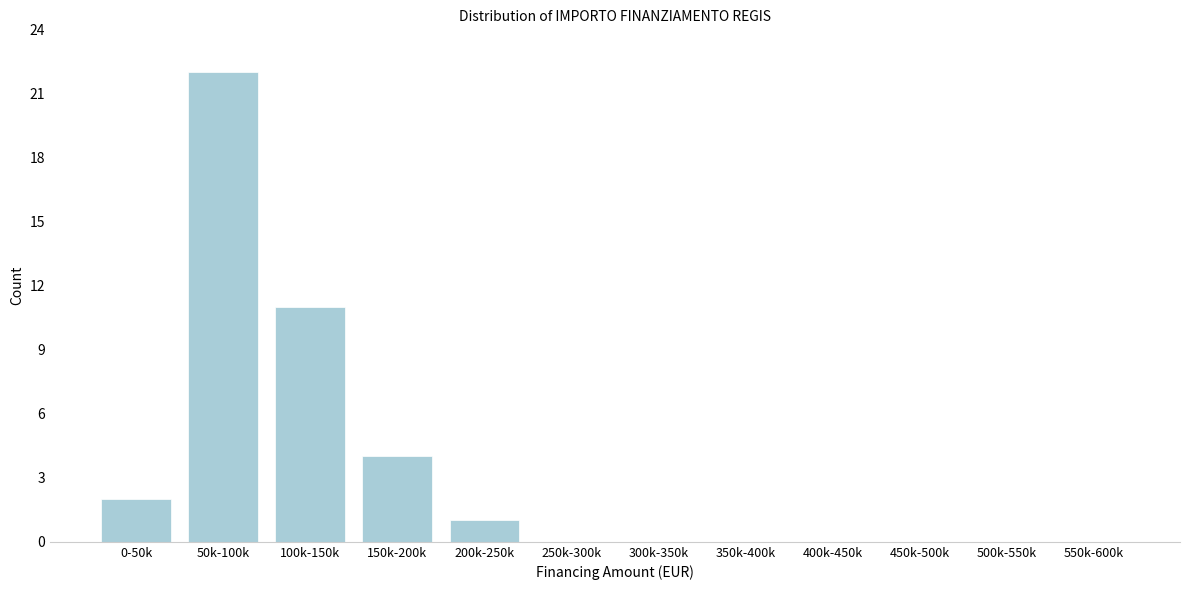

Reading right to left, what are all the values shown in this chart?

550k-600k=0	500k-550k=0	450k-500k=0	400k-450k=0	350k-400k=0	300k-350k=0	250k-300k=0	200k-250k=1	150k-200k=4	100k-150k=11	50k-100k=22	0-50k=2